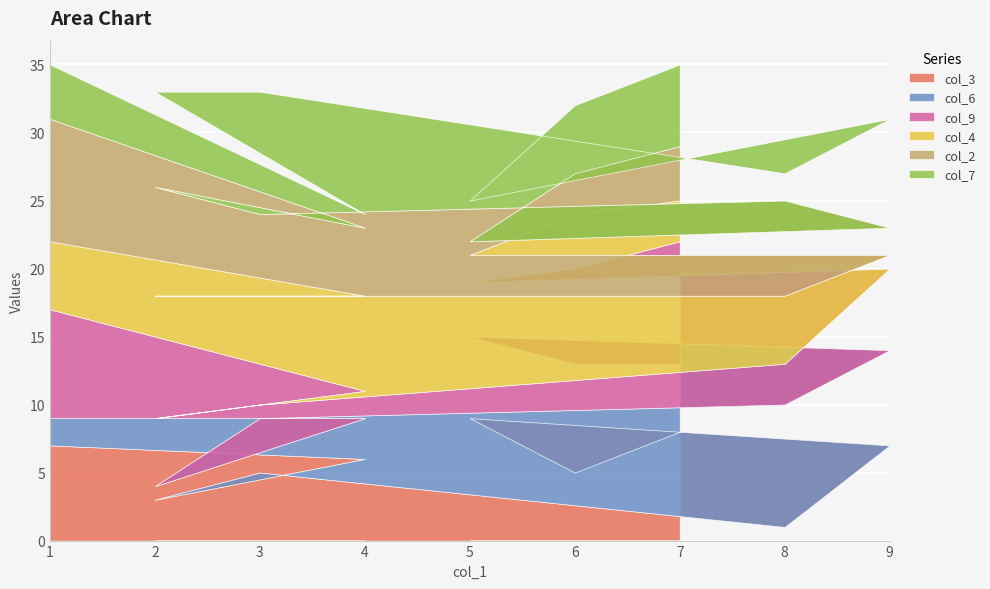

What is the difference between the col_6 values at 8 and 1?

7